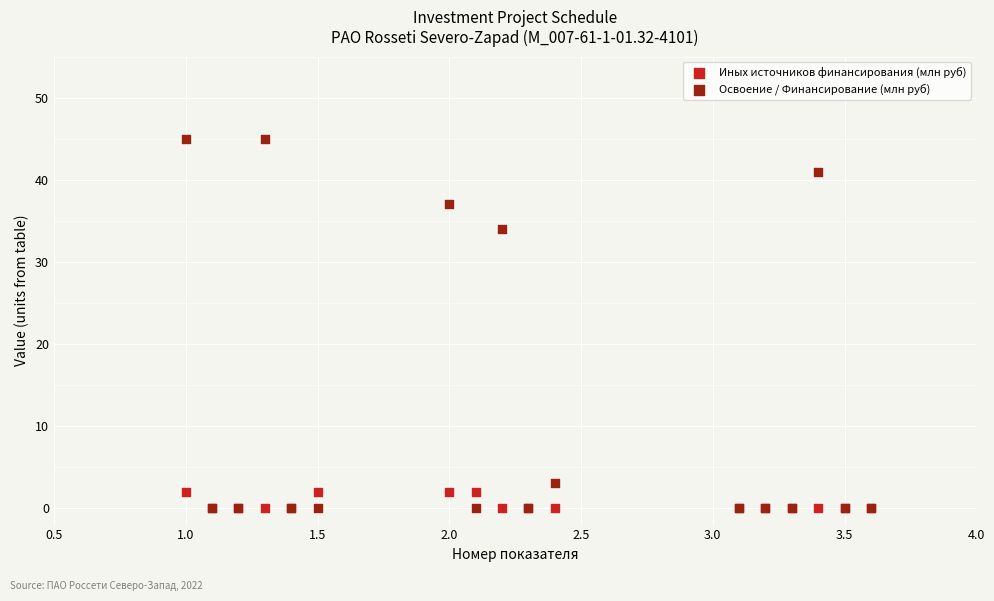

Across all series, what Y value is closest to 22?

34